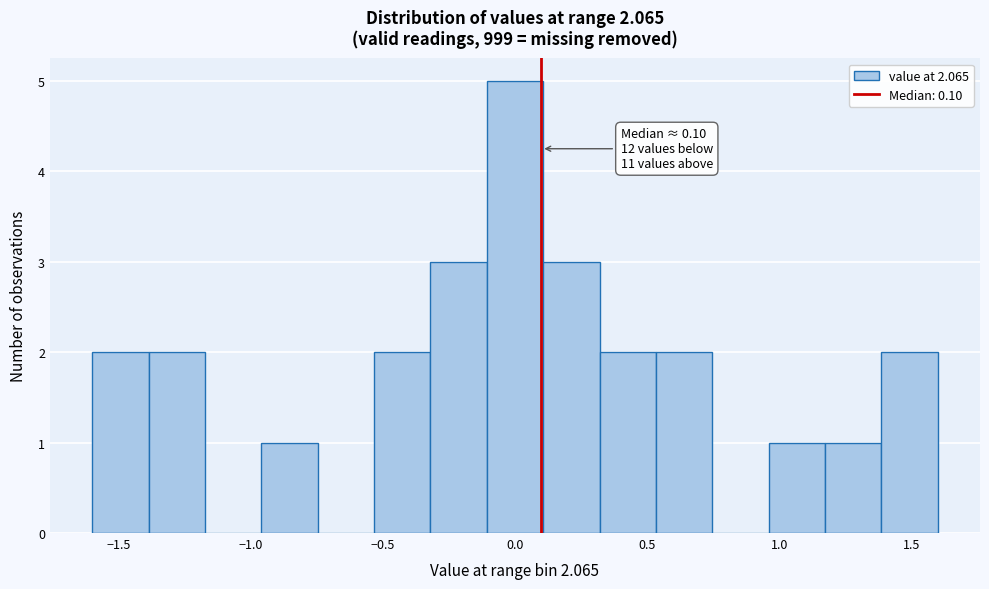

Which range on the x-axis has the tallest bar?

-0.10 to 0.10